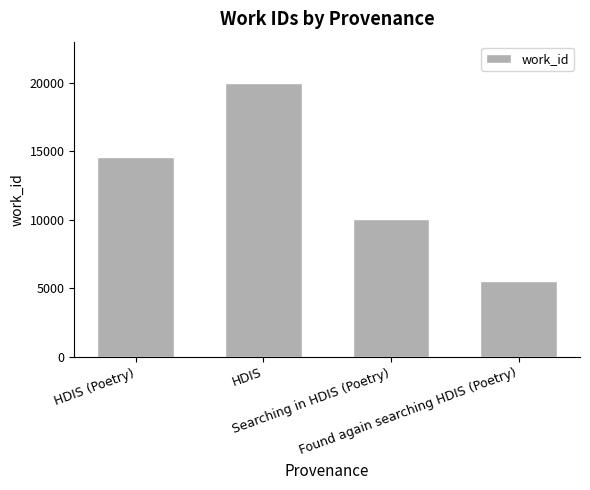

True or false: the data shows 5892 at HDIS (Poetry).

False